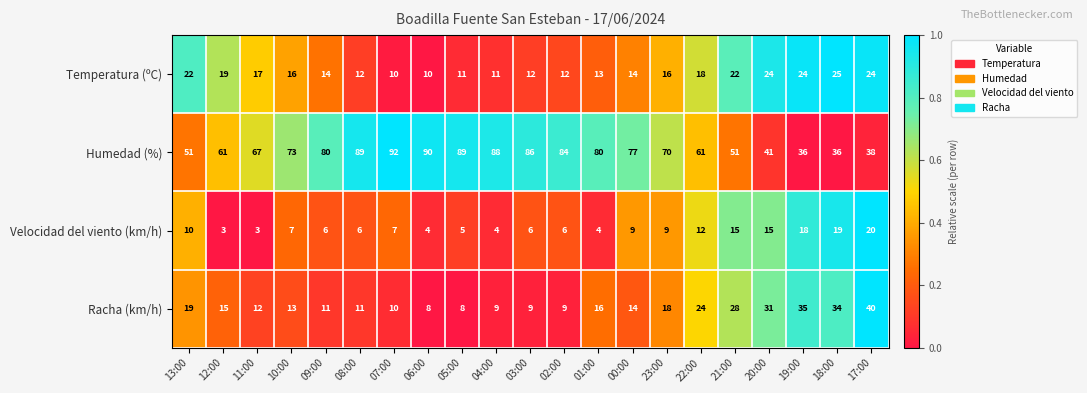

Which series has the largest total across all categories?

Humedad (%)